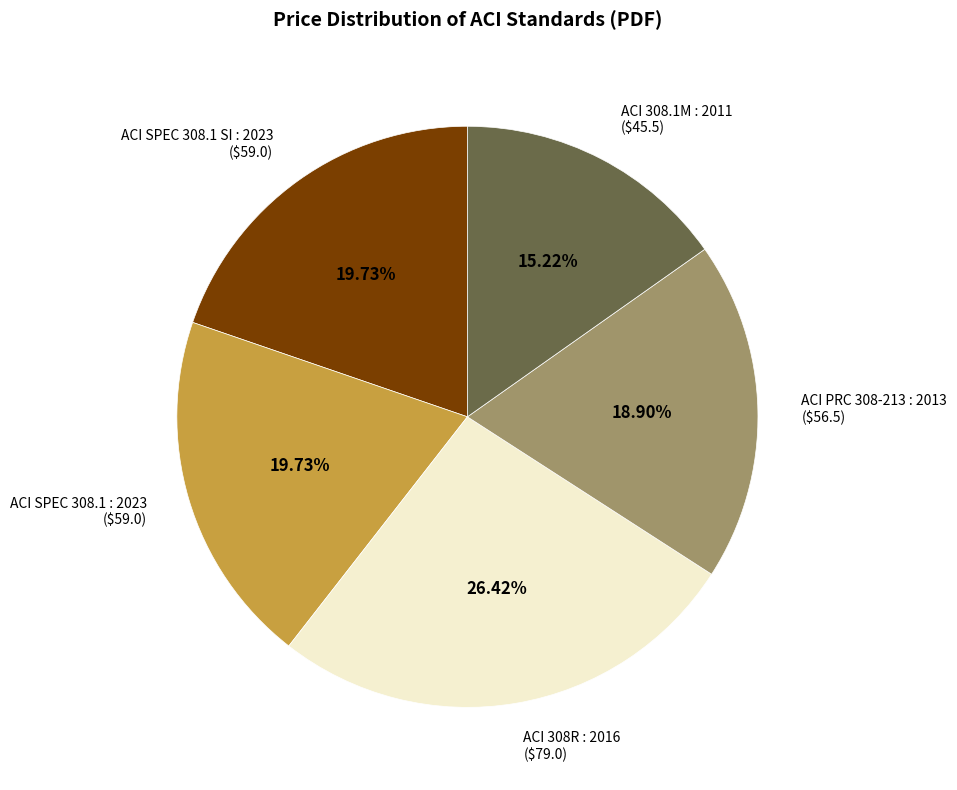

Is there any slice that represents more than half of the pie?

No